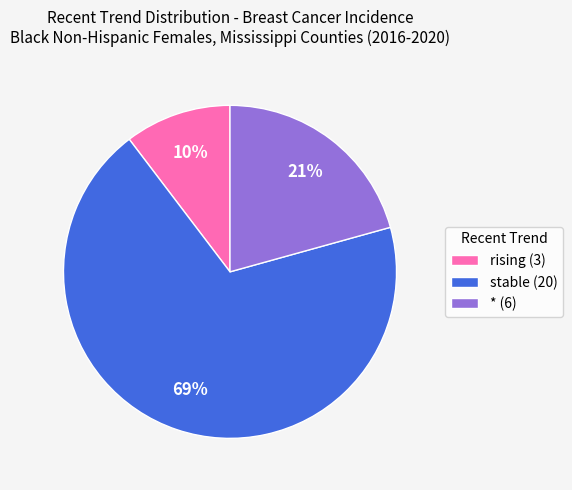

To the nearest percent, what is the difference between the largest and smallest slice percentages?

59%